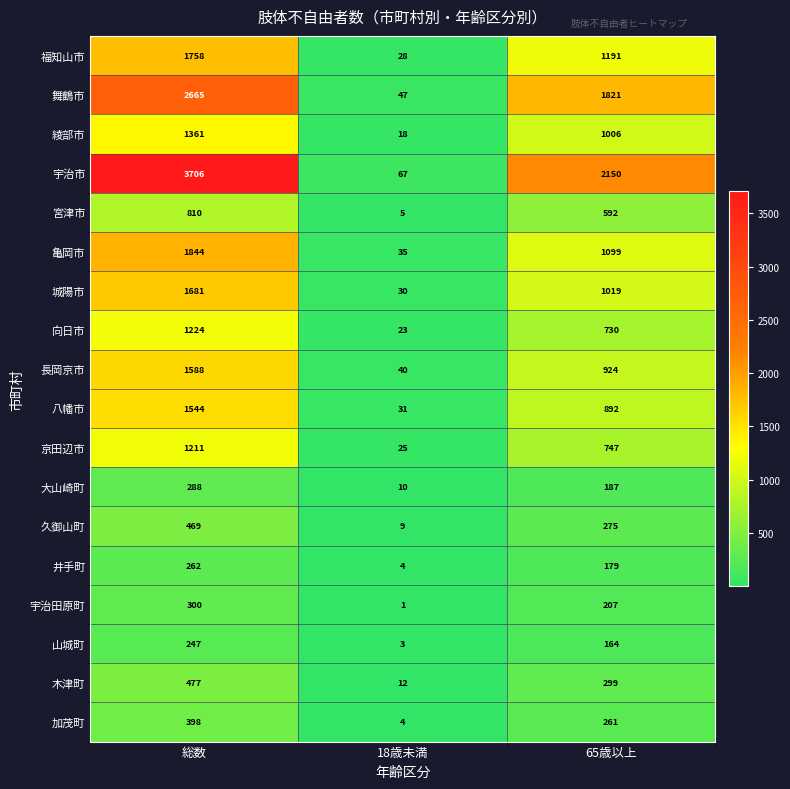

What is the difference between the maximum and minimum values in the 山城町 series?

244